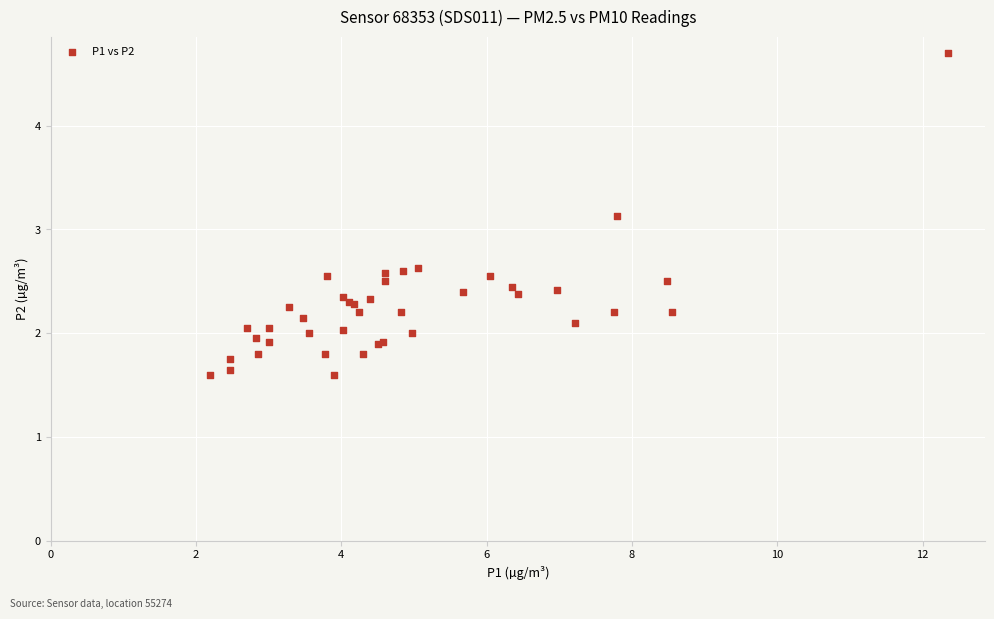

What Y value in the scatter plot is closest to 3?

3.1